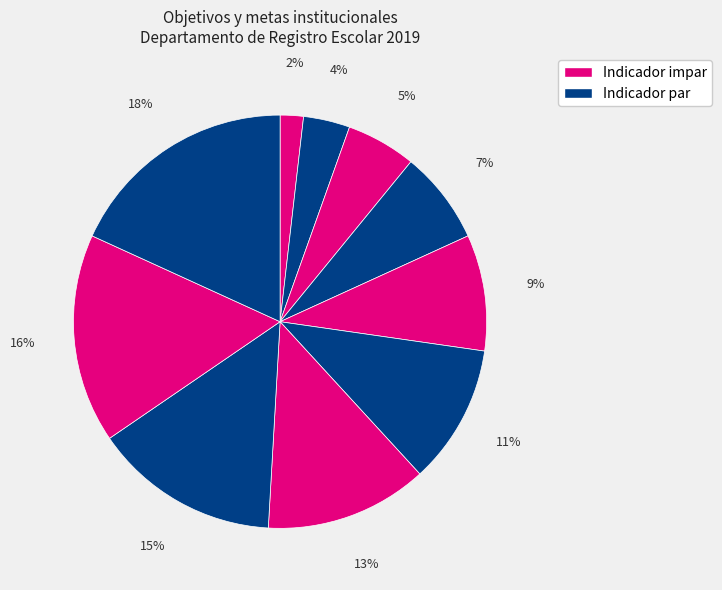

How many segments does this pie chart have?

10